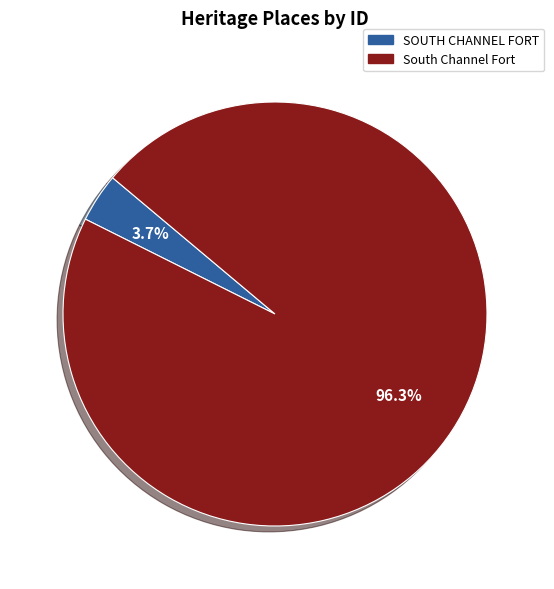

The South Channel Fort slice represents 96% of the pie. True or false?

True